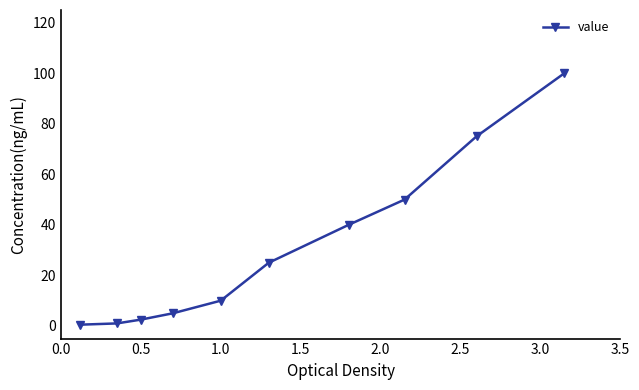

What is the value of the 6th point from the left?

25.0